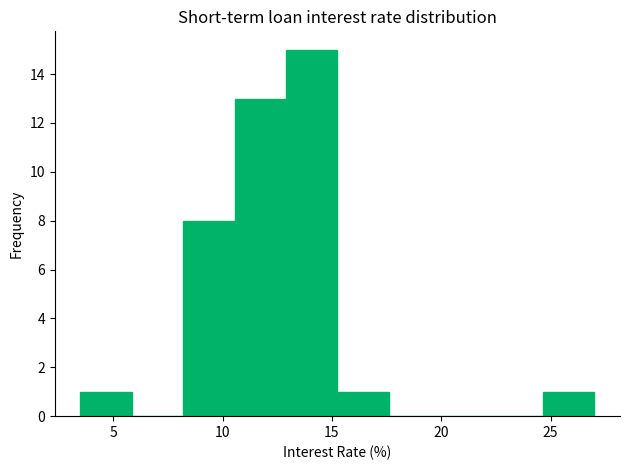

How tall is the bar that spans 8.20 to 10.55 on the x-axis? Neither the bar edges nor the heights are printed on the chart, so give them approximately, as read against the axes.

8